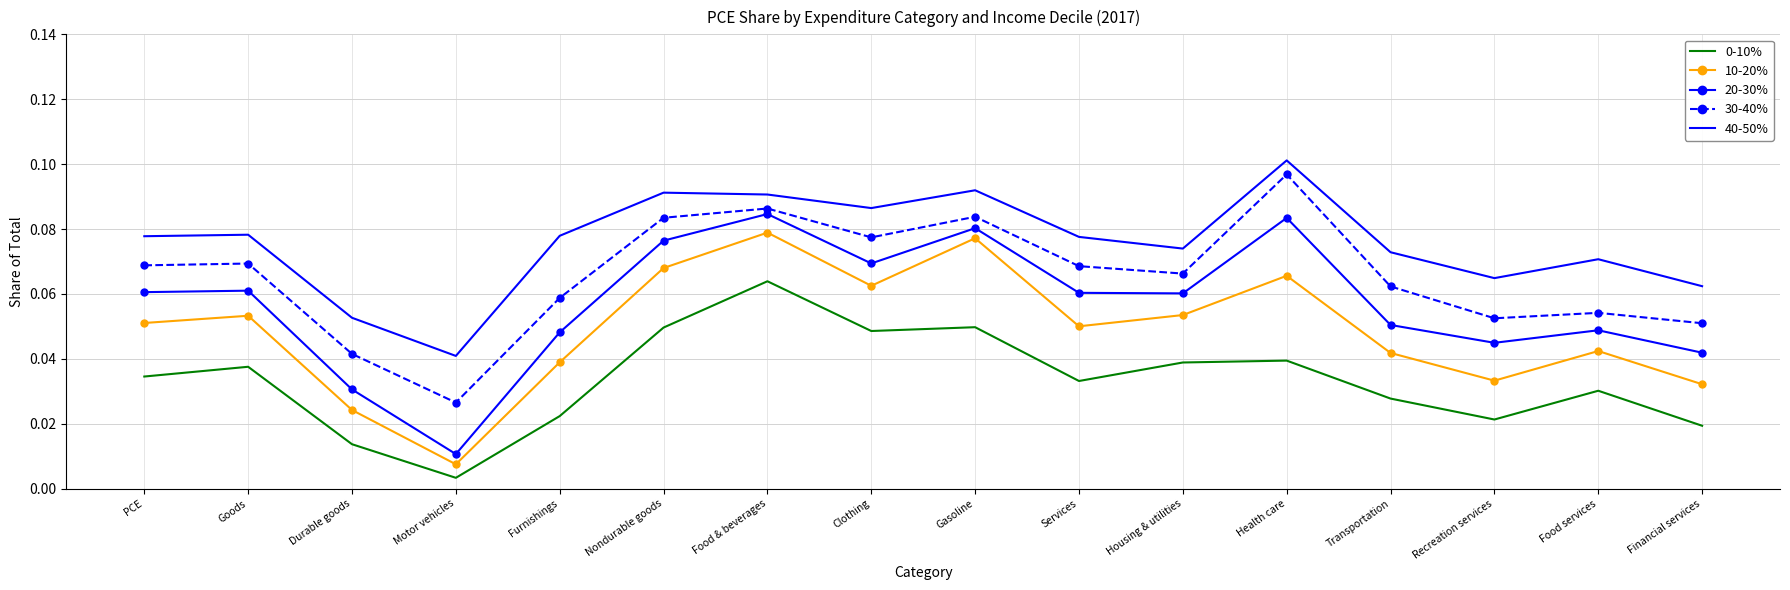

True or false: 20-30% and 0-10% cross at least once.

False